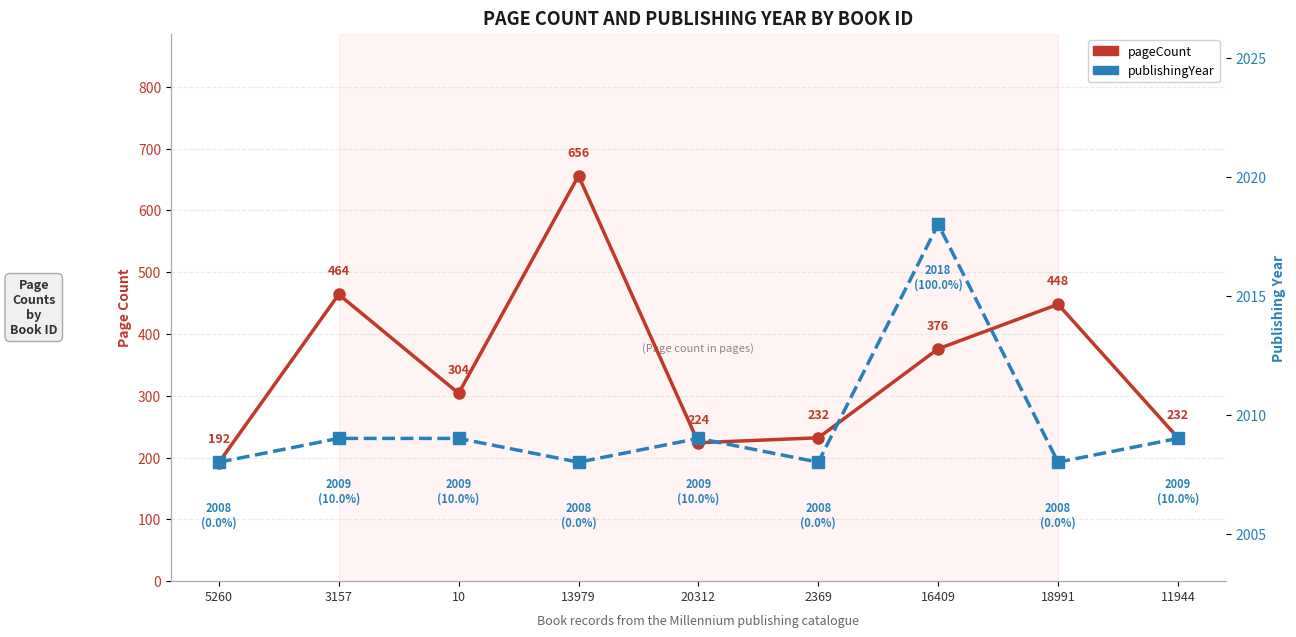

How many interior local valleys does the pageCount series have?

2